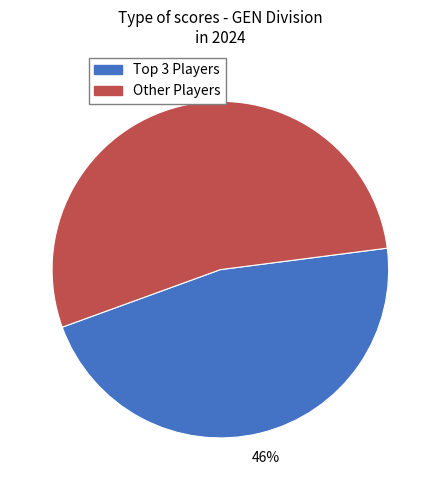

Is there any slice that represents more than half of the pie?

Yes